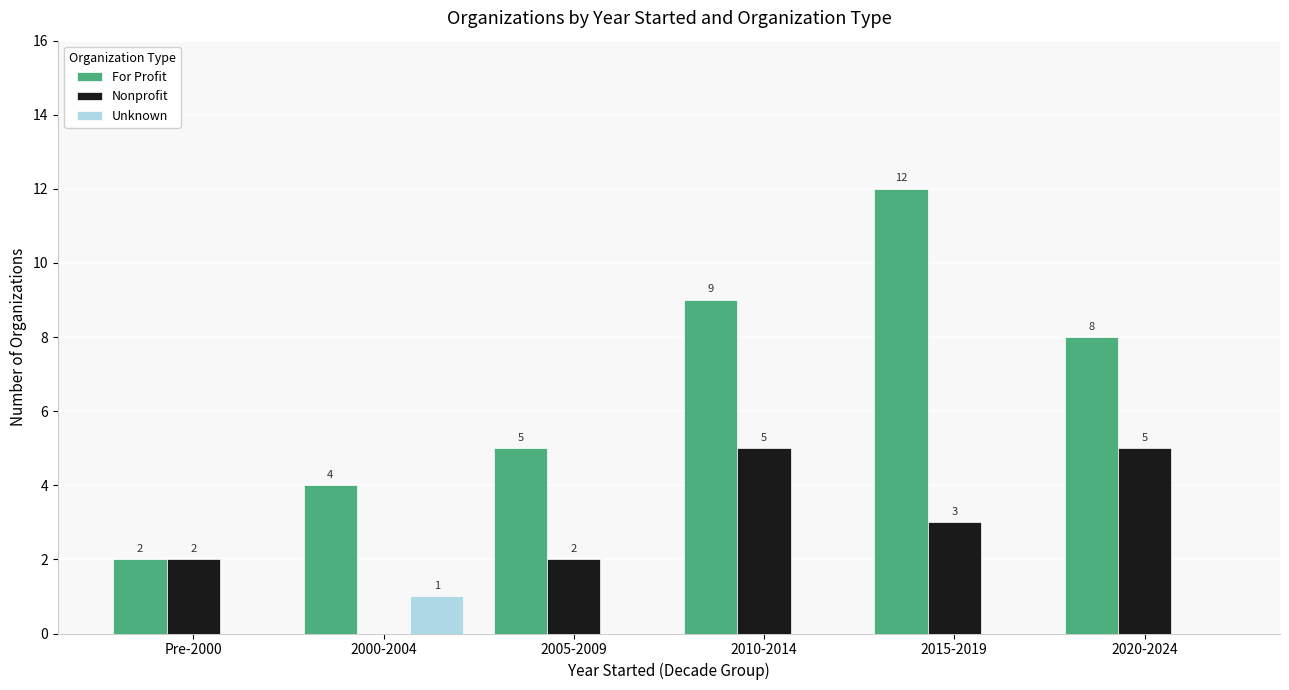

At which category is the sum across all series the highest?

2015-2019